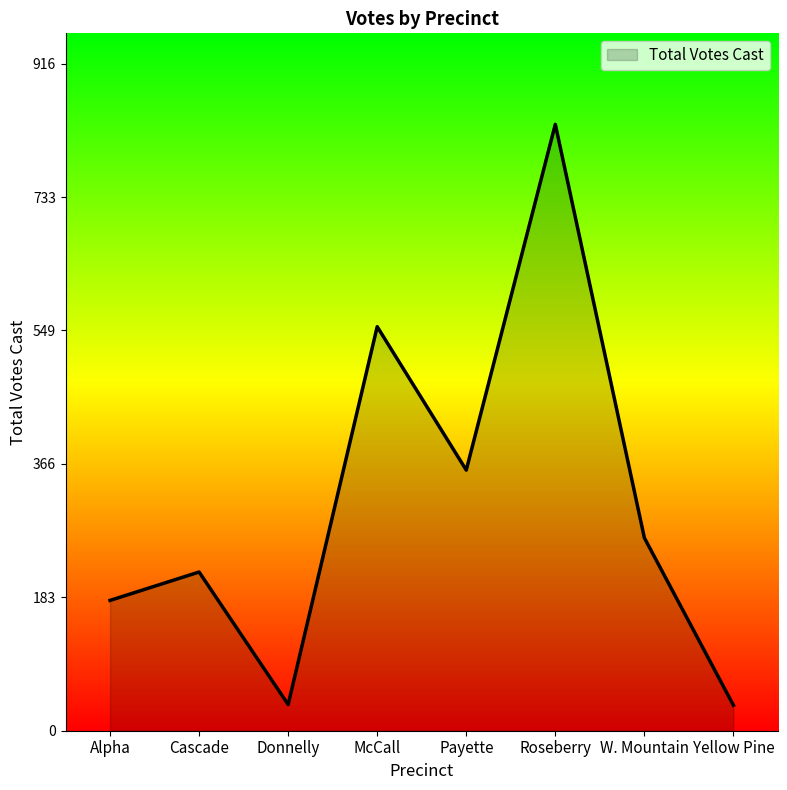

How many lines are shown in the chart?

1